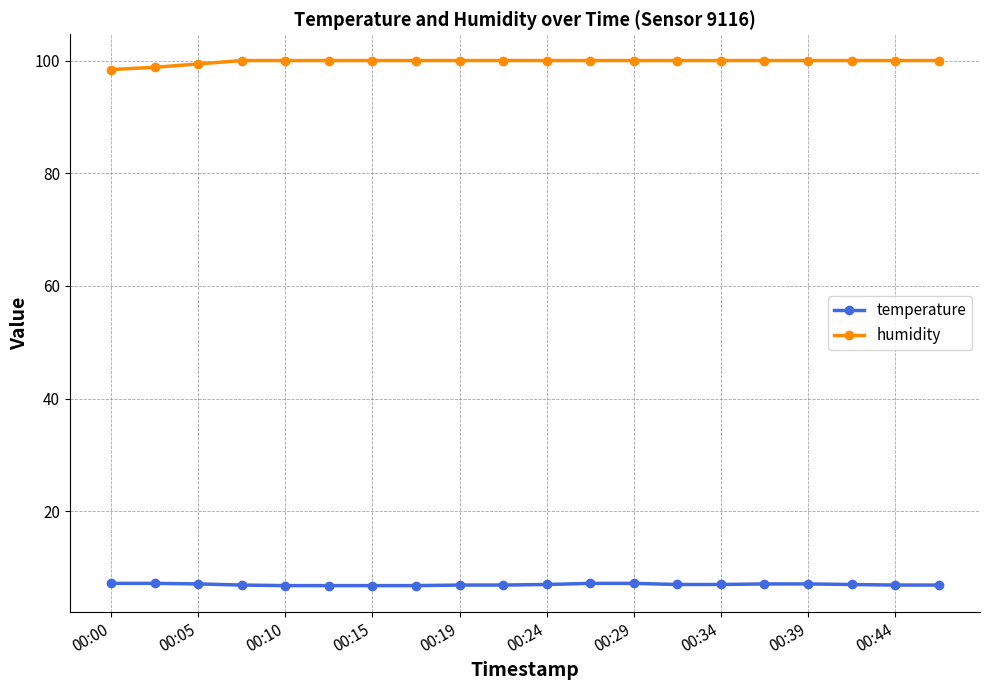

Is this an area chart (filled region under the line)?

No